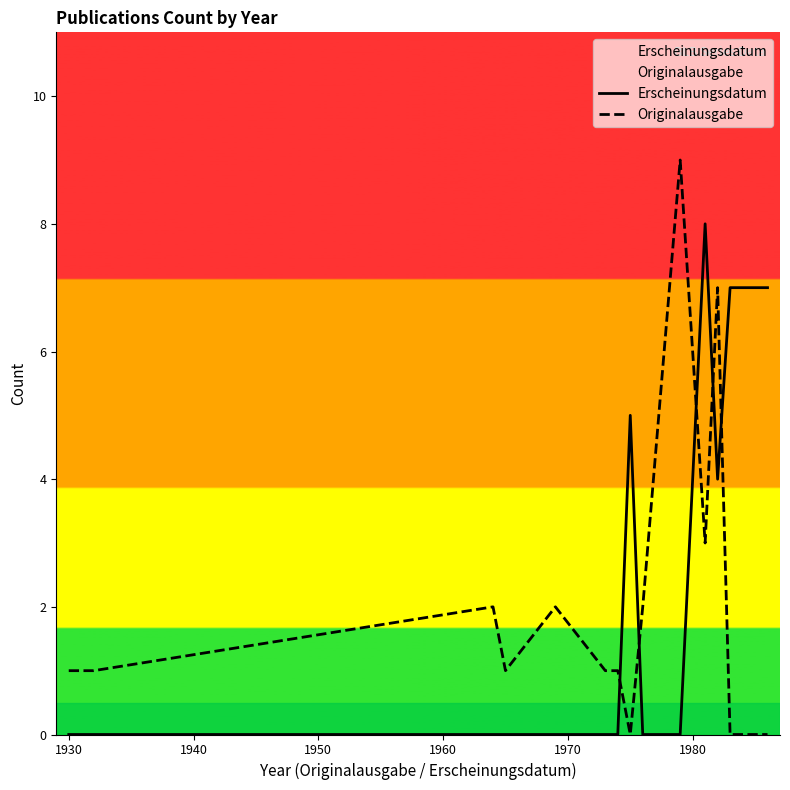

What is the greatest value displayed?

9